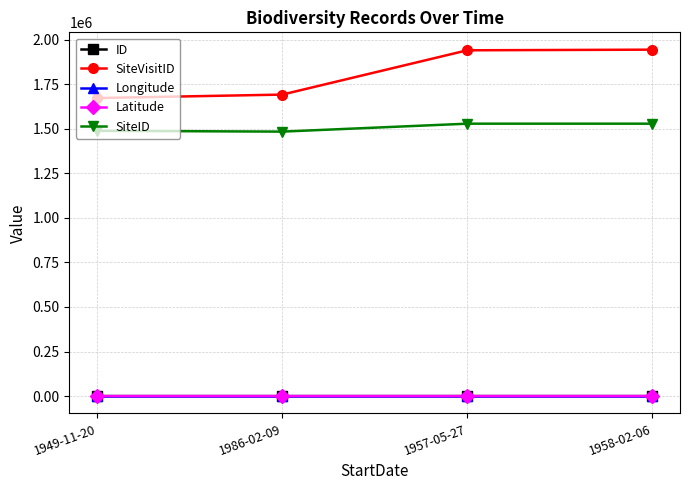

True or false: SiteID and ID intersect in this chart.

False